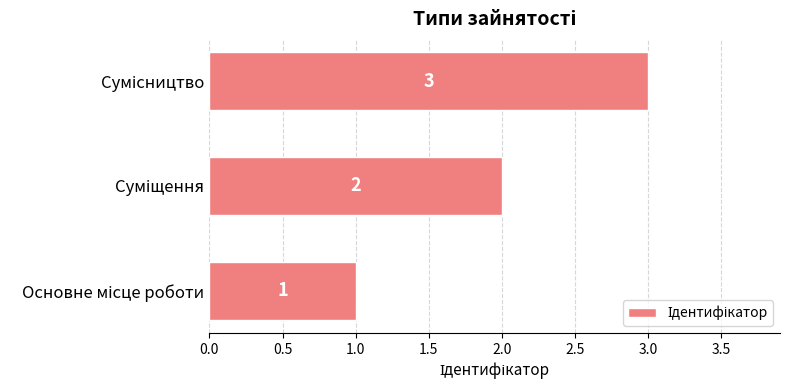

What is the maximum value shown in the chart?

3